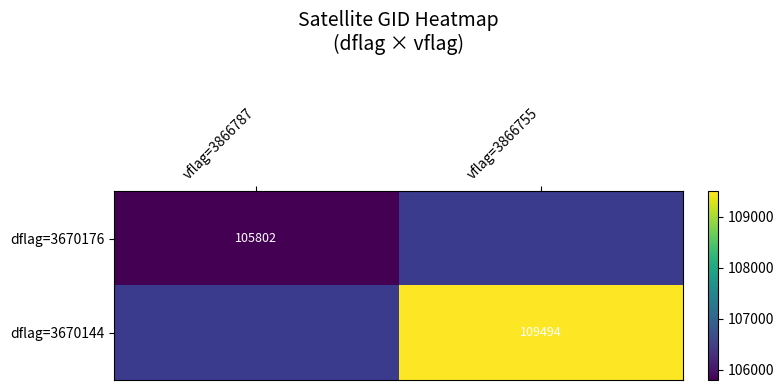

Which has a higher value, vflag=3866787 or vflag=3866755?

vflag=3866755